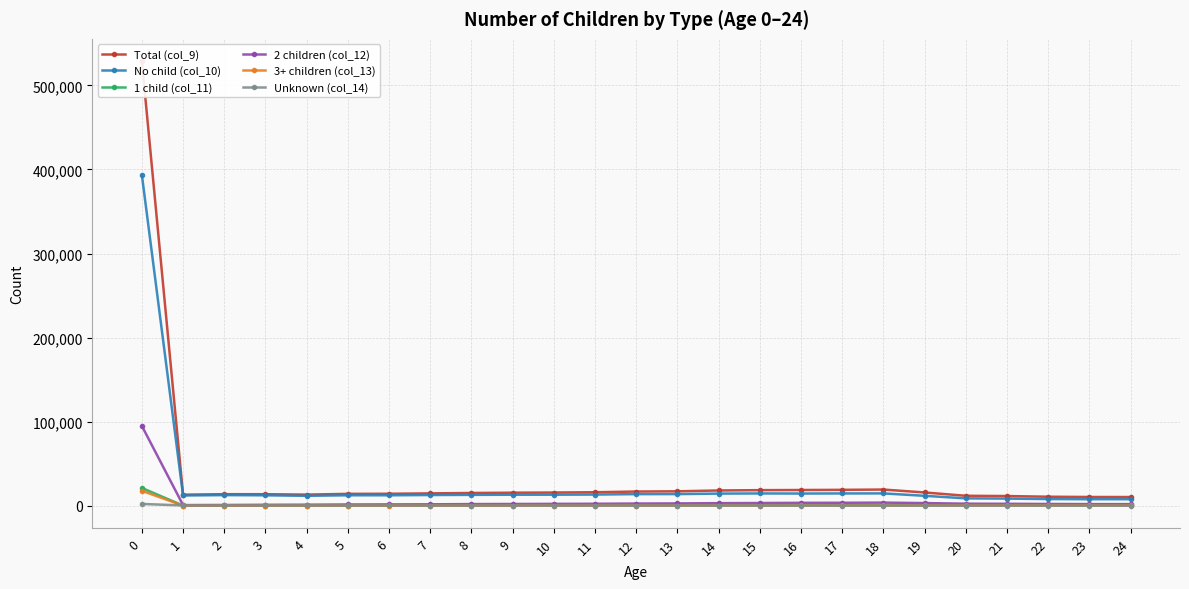

What is the value of the Total (col_9) point at the 16th from the left?

18409